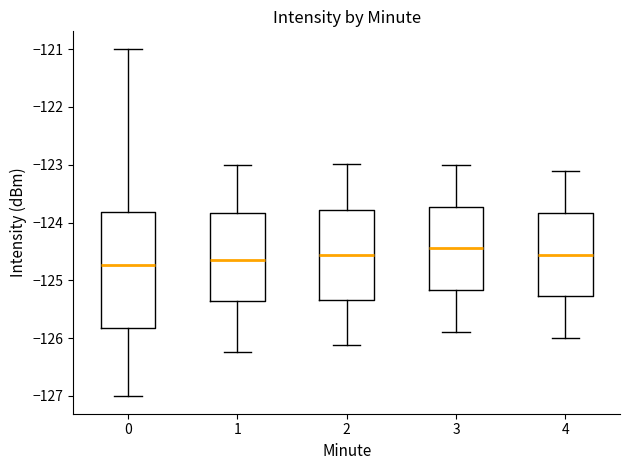

Reading left to right, transcribe this box plot: for each box, give where its median line is, the range the box spans, and where its two whiskers end, as read against the y-axis. The values are not printed on the chart, so give them approximately, as read against the axis.

0: median -124.7, box -125.8 to -123.8, whiskers -127.0 to -121.0
1: median -124.7, box -125.4 to -123.8, whiskers -126.2 to -123.0
2: median -124.6, box -125.3 to -123.8, whiskers -126.1 to -123.0
3: median -124.4, box -125.2 to -123.7, whiskers -125.9 to -123.0
4: median -124.6, box -125.3 to -123.8, whiskers -126.0 to -123.1